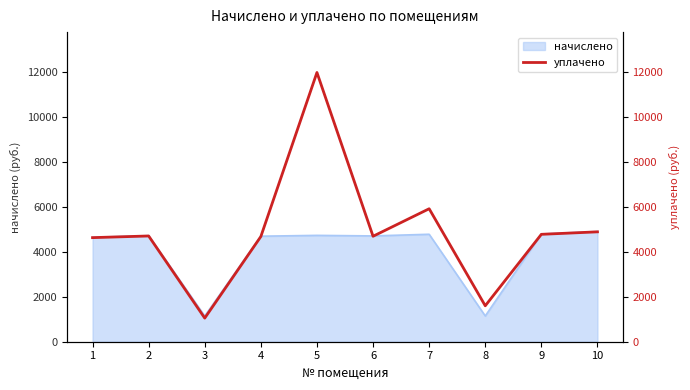

Rank the categories by value from lowest to highest.

3, 8, 1, 4, 6, 2, 9, 10, 7, 5